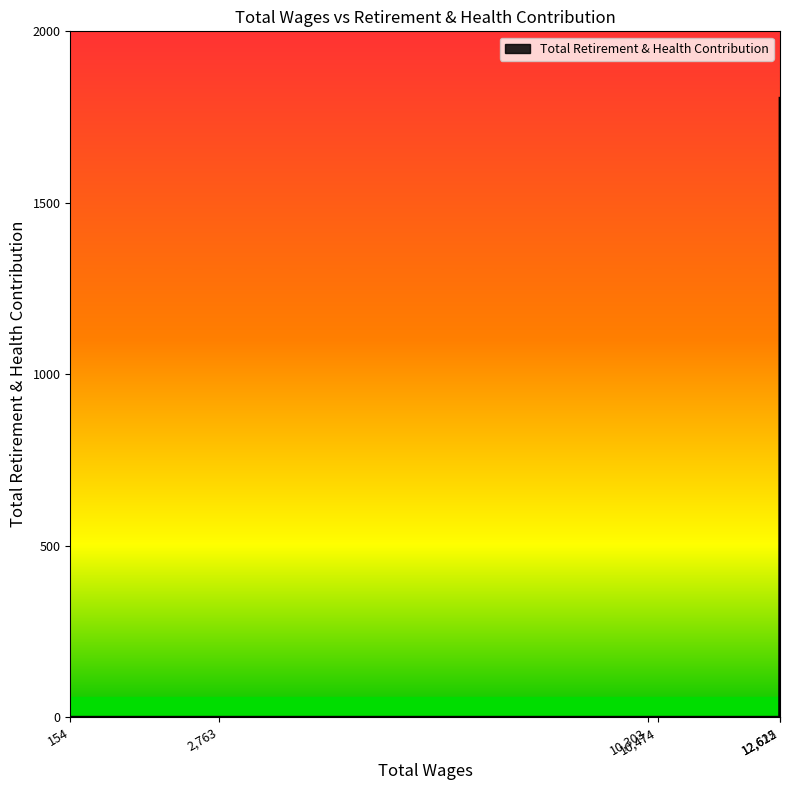

What is the greatest value displayed?

1805